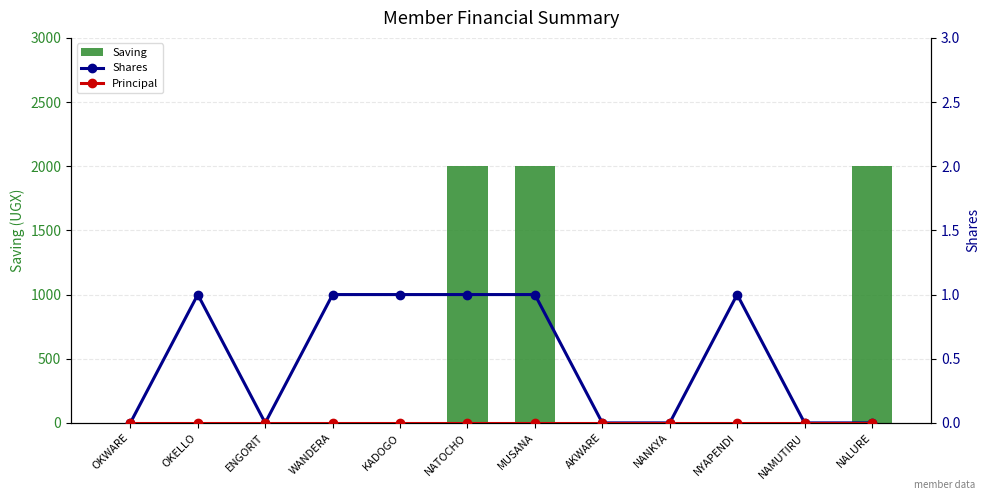

How many Saving values are between 0 and 2000?

12